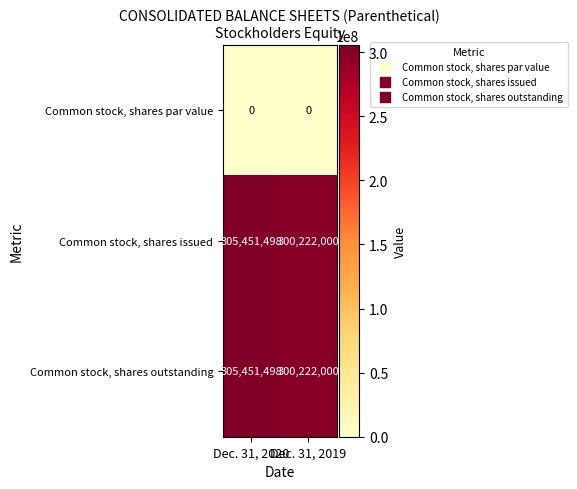

How many data points does each series have?

2